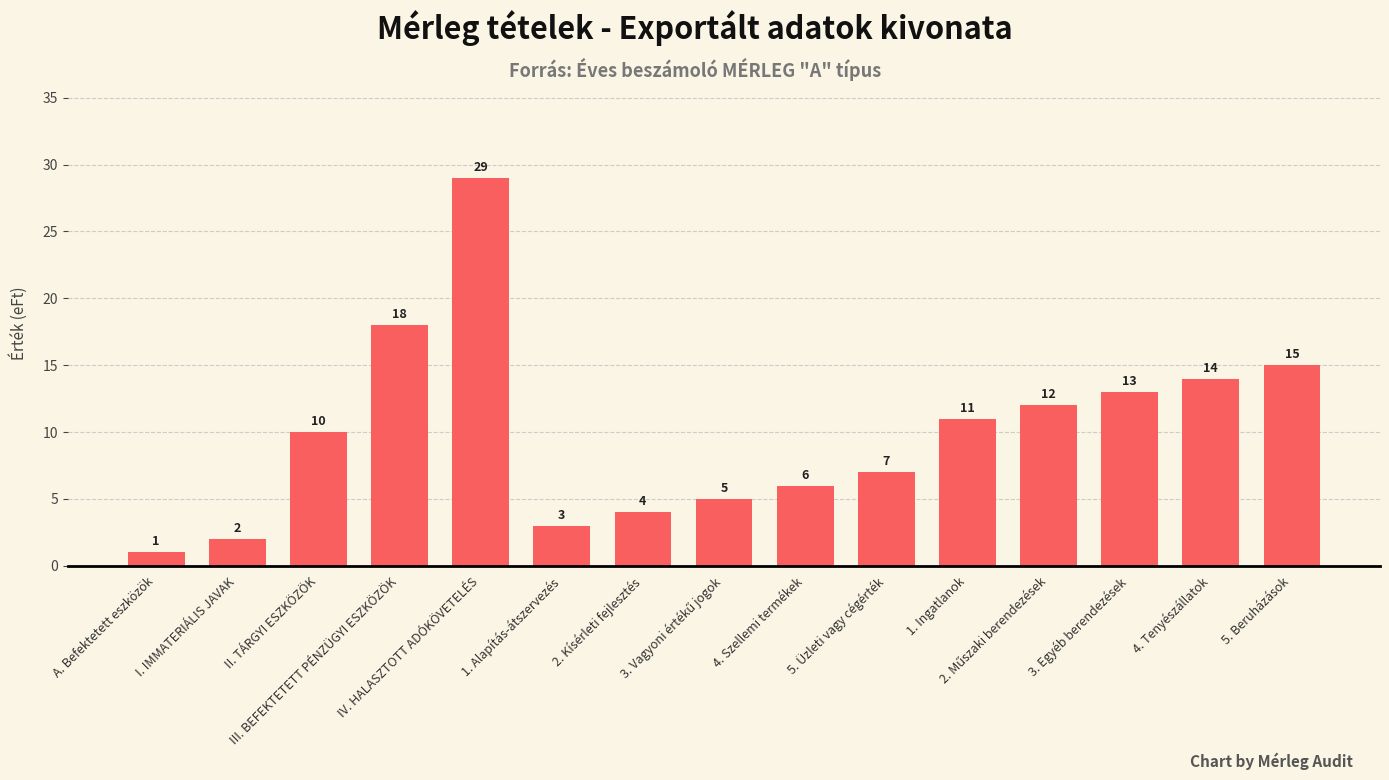

What is the value of the 4th bar from the left?

18